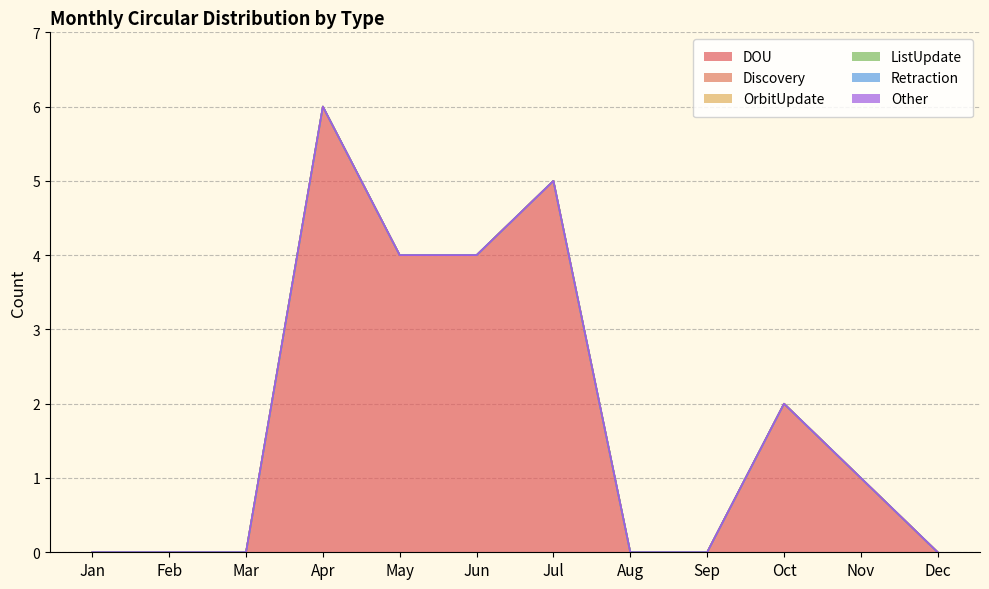

What is the approximate value of DOU at Jun?

4